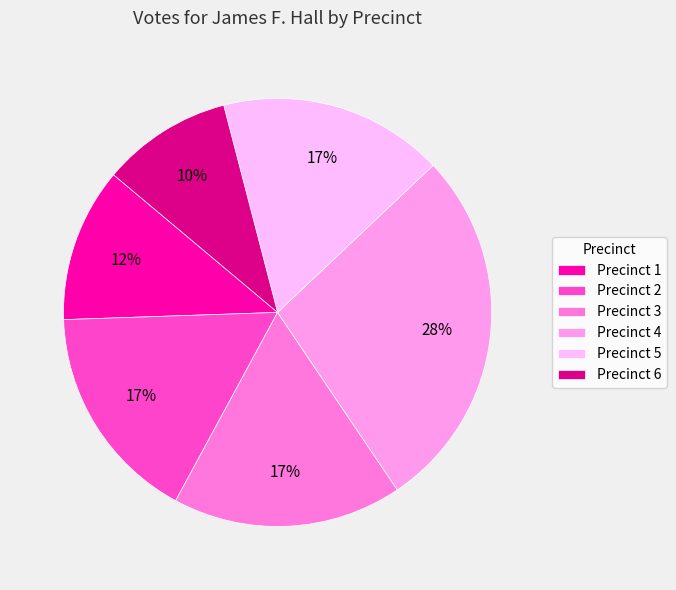

Between Precinct 5 and Precinct 2, which is larger?

Precinct 5